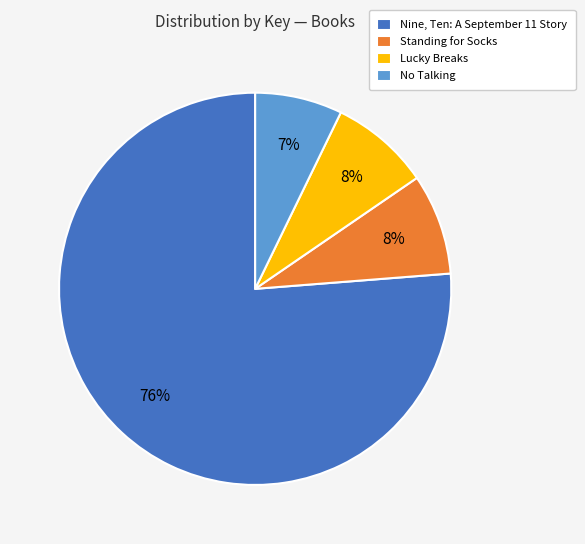

What is the smallest slice in the pie chart?

No Talking